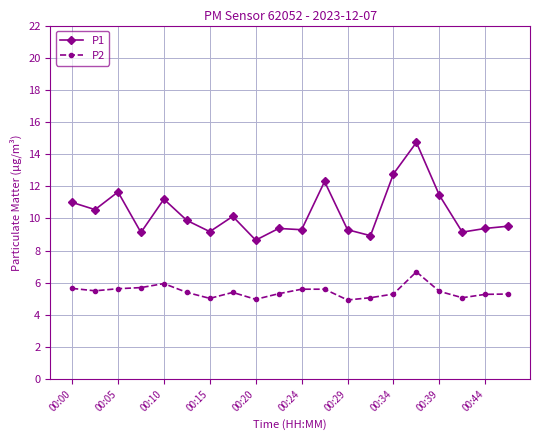

Does the chart display data point markers on the line(s)?

Yes